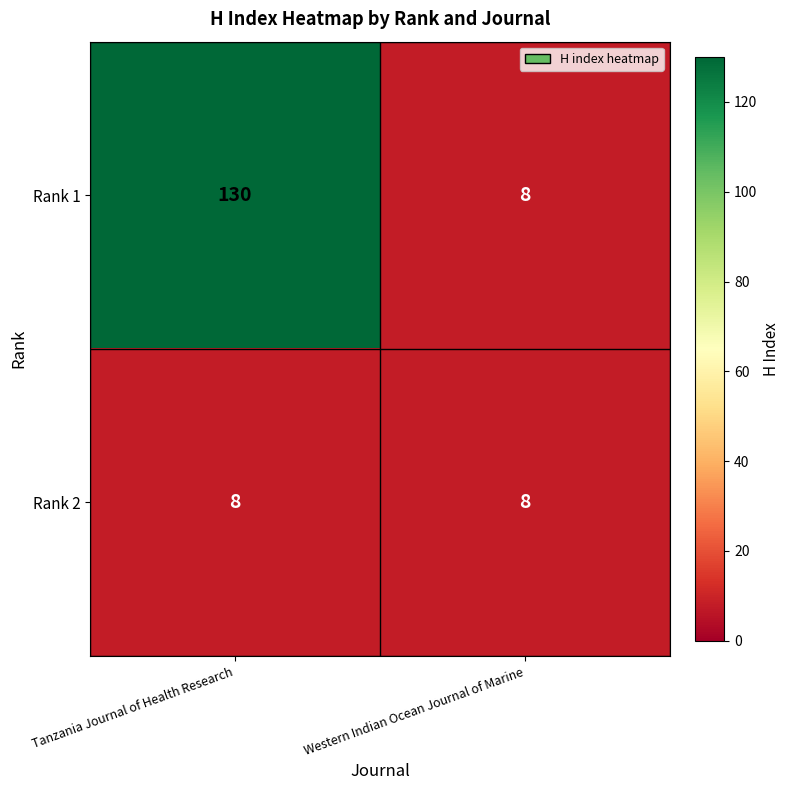

At how many categories does at least one series exceed 42?

1